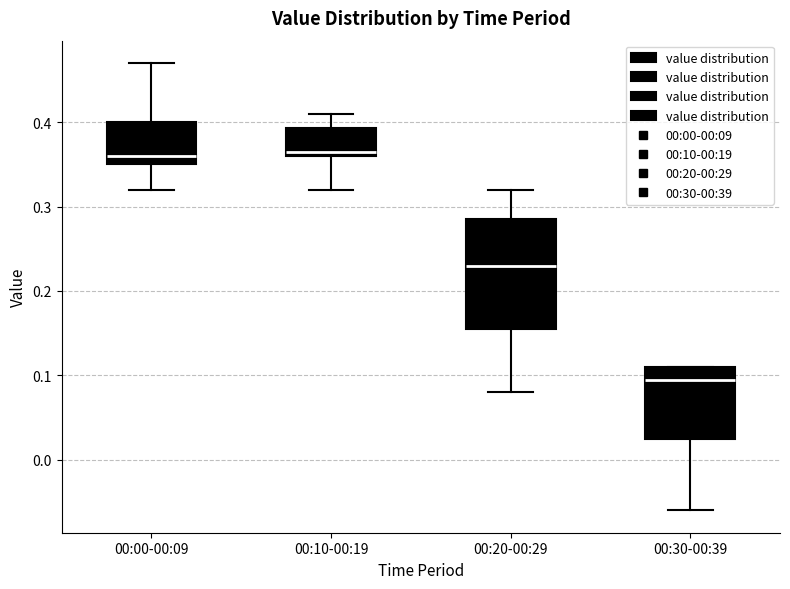

Reading left to right, transcribe this box plot: for each box, give where its median line is, the range the box spans, and where its two whiskers end, as read against the y-axis. The values are not printed on the chart, so give them approximately, as read against the axis.

00:00-00:09: median 0.36, box 0.35 to 0.40, whiskers 0.32 to 0.47
00:10-00:19: median 0.37, box 0.36 to 0.39, whiskers 0.32 to 0.41
00:20-00:29: median 0.23, box 0.16 to 0.29, whiskers 0.08 to 0.32
00:30-00:39: median 0.10, box 0.03 to 0.11, whiskers -0.06 to 0.11